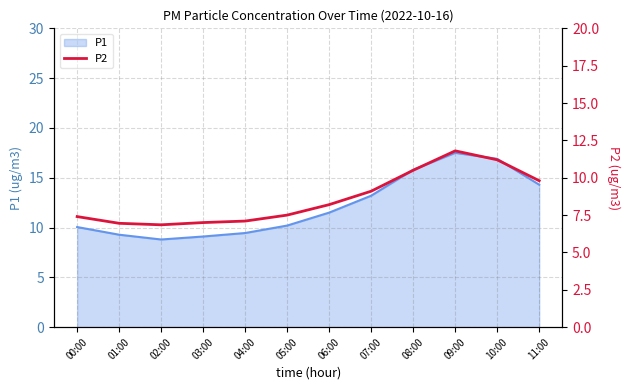

At which category does the chart reach its minimum across all series?

02:00